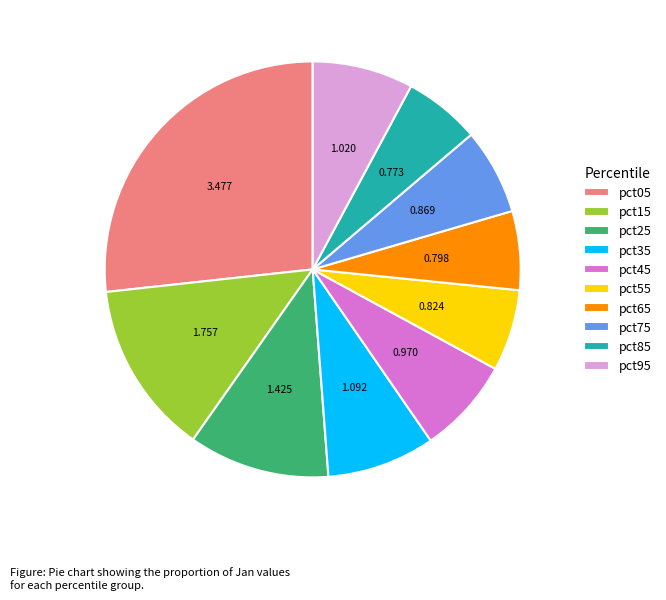

Is the sum of pct45 and pct15 greater than half?

No